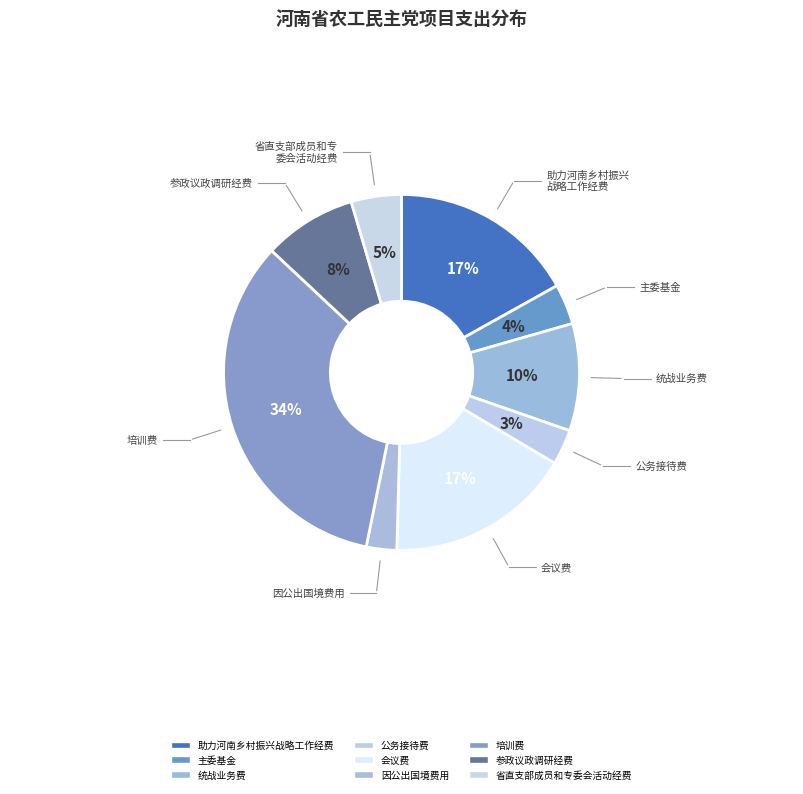

How many segments does this pie chart have?

9